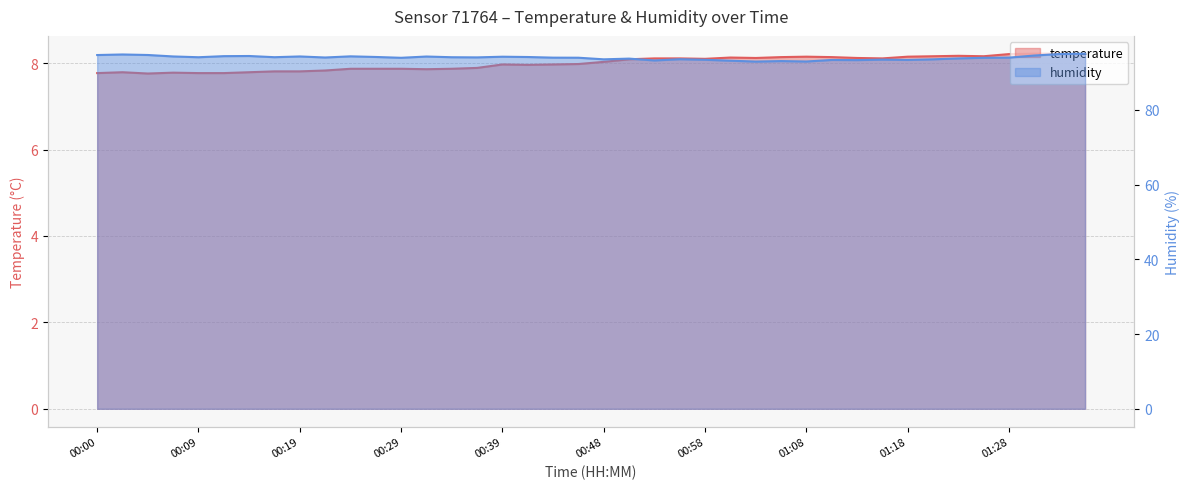

True or false: temperature and humidity intersect in this chart.

False